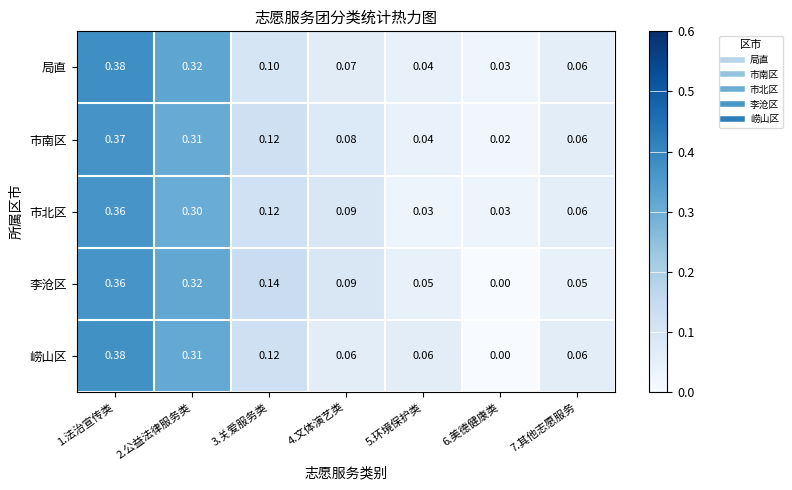

Which category has the highest value across all series?

1.法治宣传类